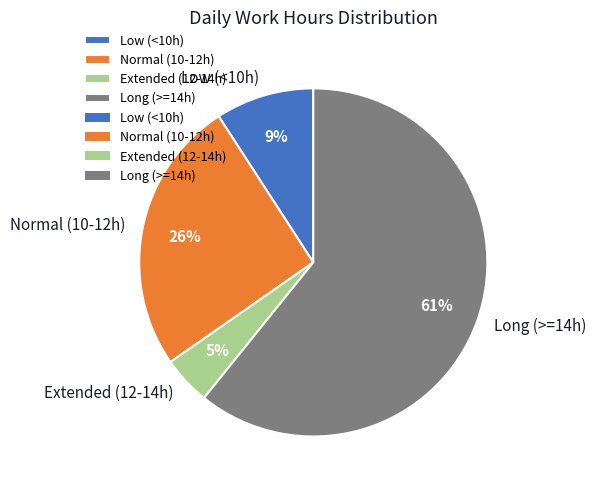

Which category has the biggest portion of the pie?

Long (>=14h)